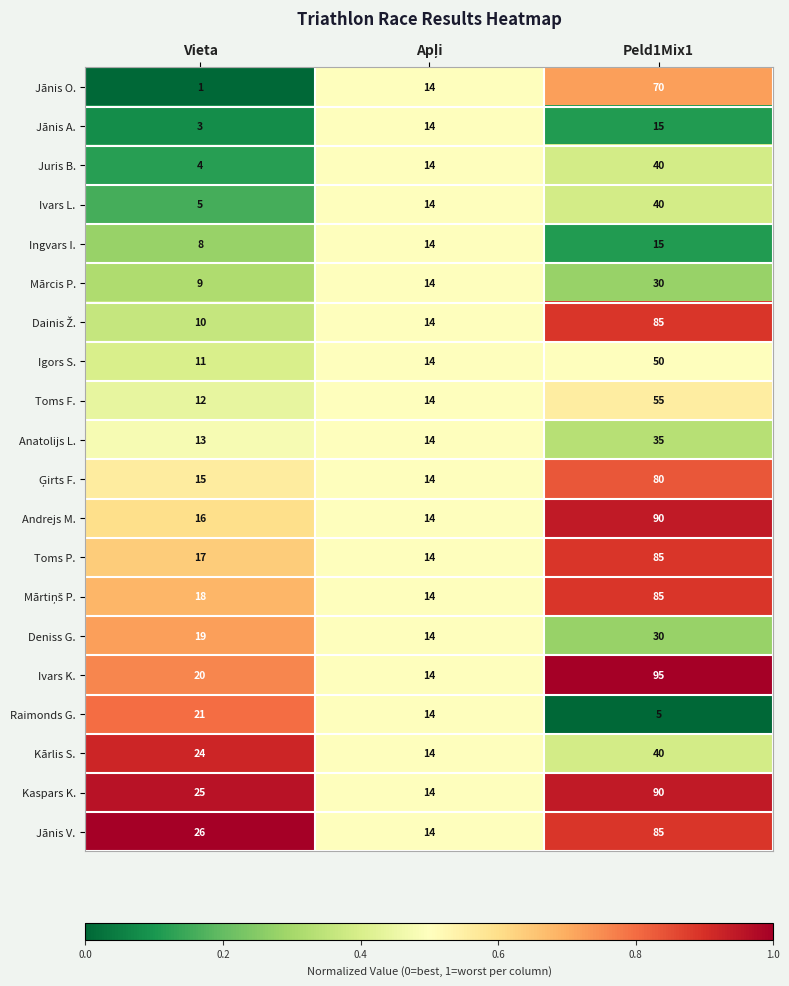

The value of Deniss G. at Peld1Mix1 is 8. True or false?

False